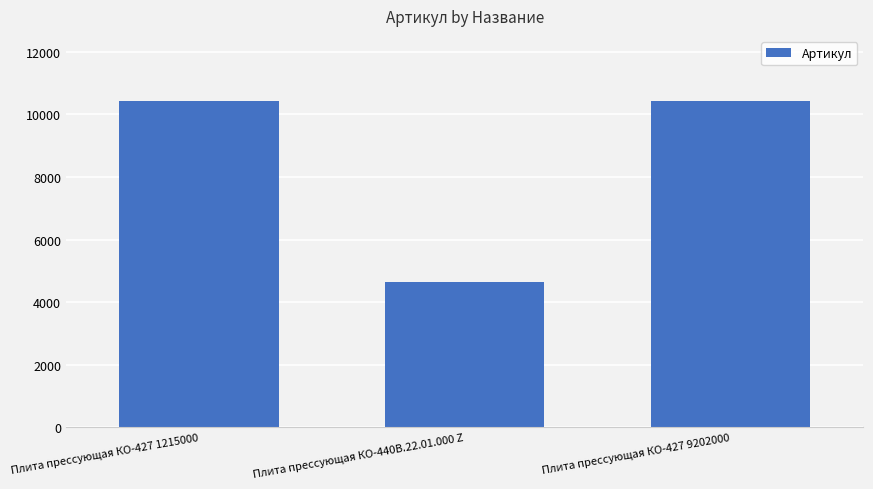

What is the value of the 2nd bar from the left?

4641